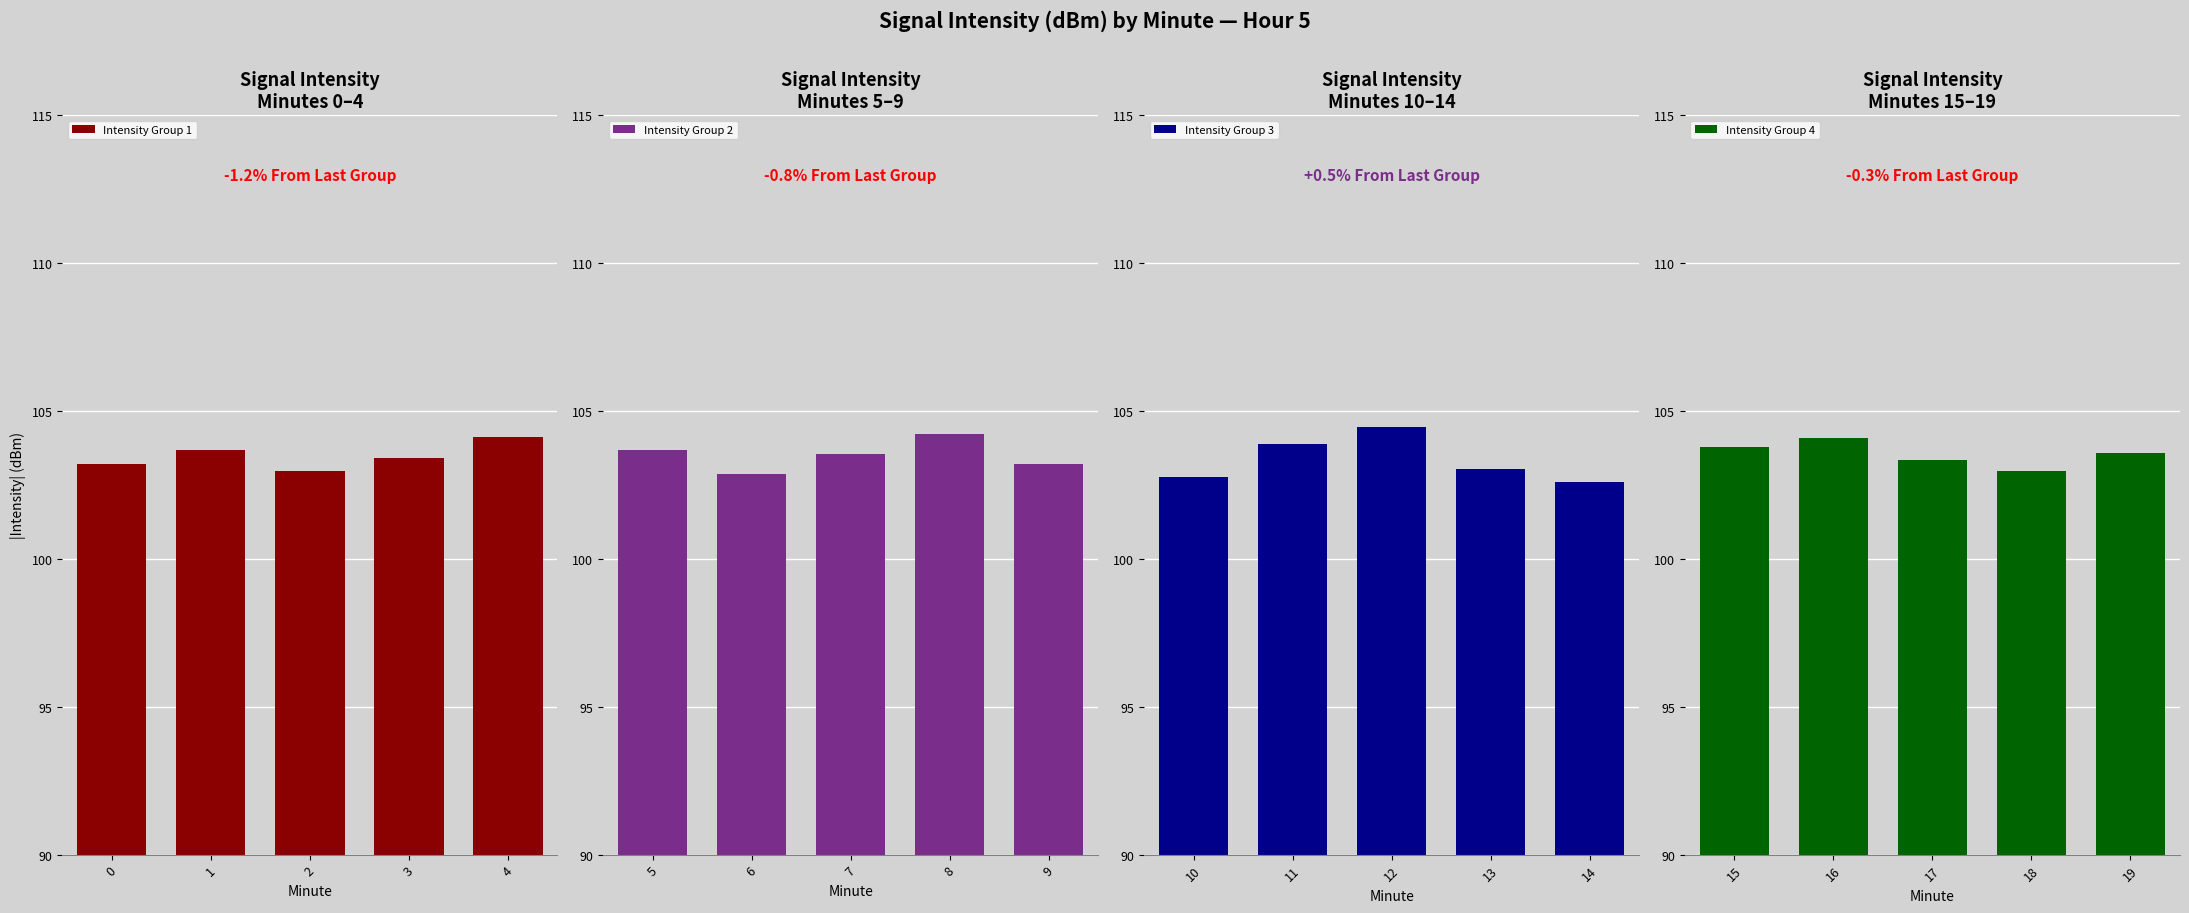

What is the highest value of the Intensity Group 2 series?

104.2